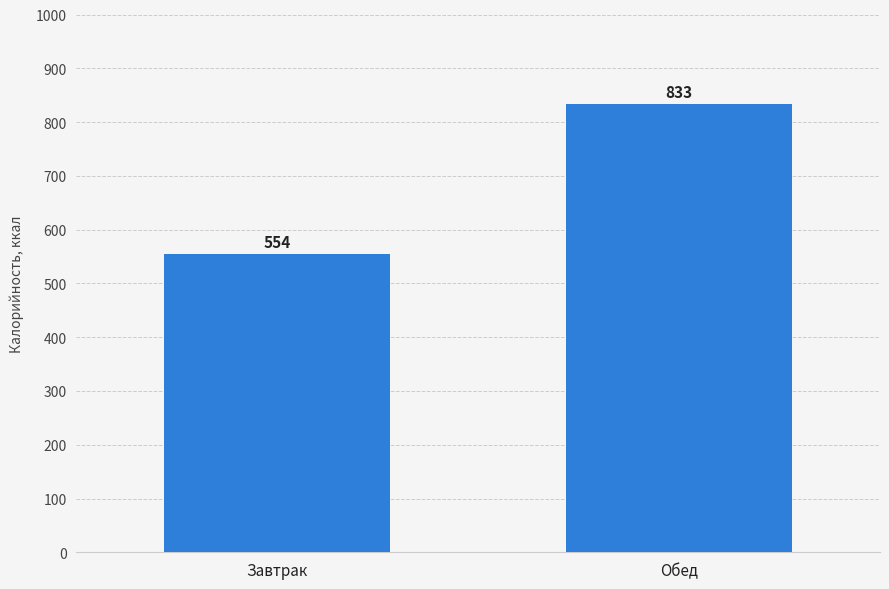

What is the label of the 1st bar from the right?

Обед